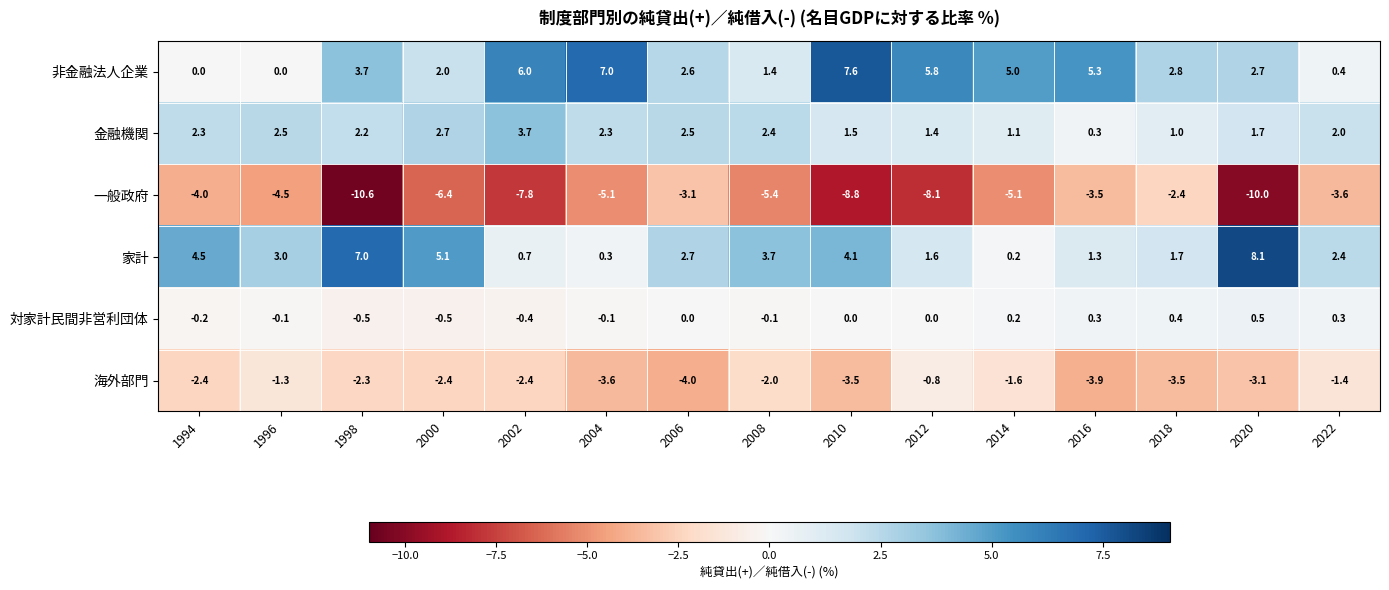

At which label does 金融機関 reach its minimum?

2016